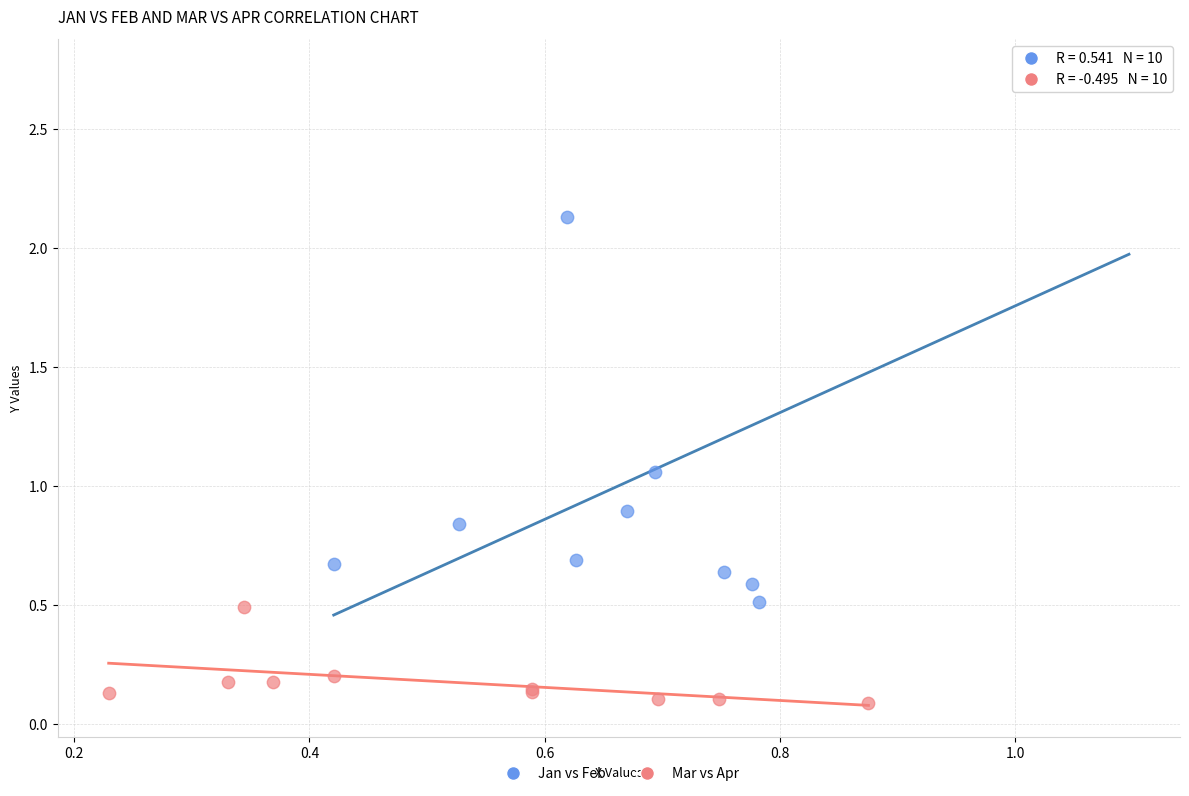

Which series has the widest spread of Y values?

Jan vs Feb